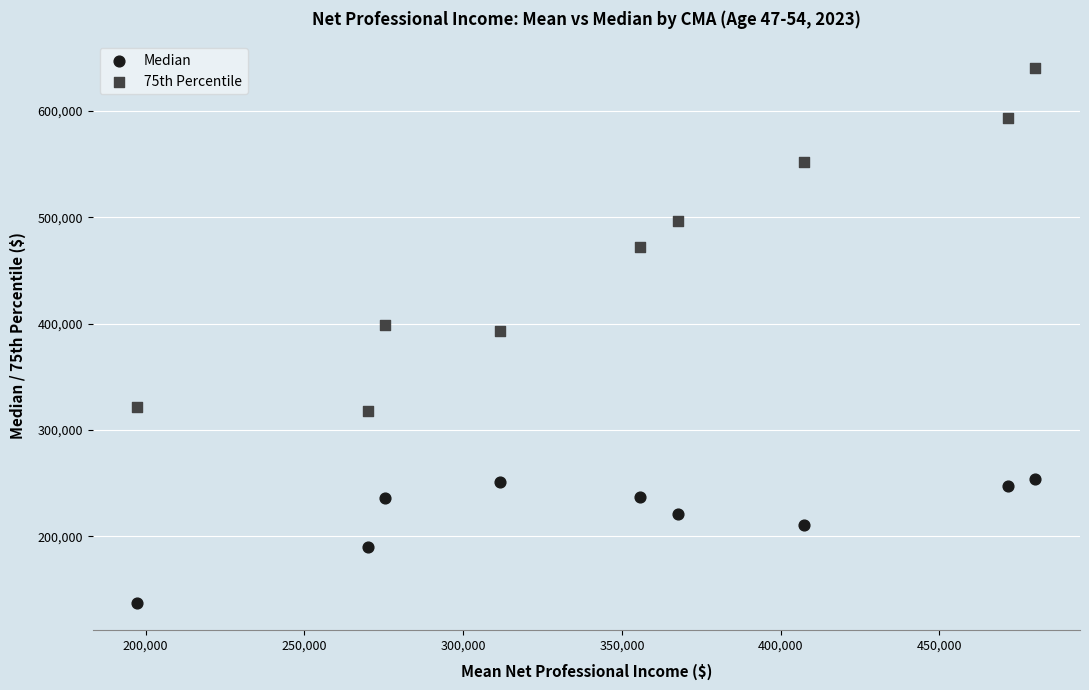

What are all the series names shown in the legend?

Median, 75th Percentile